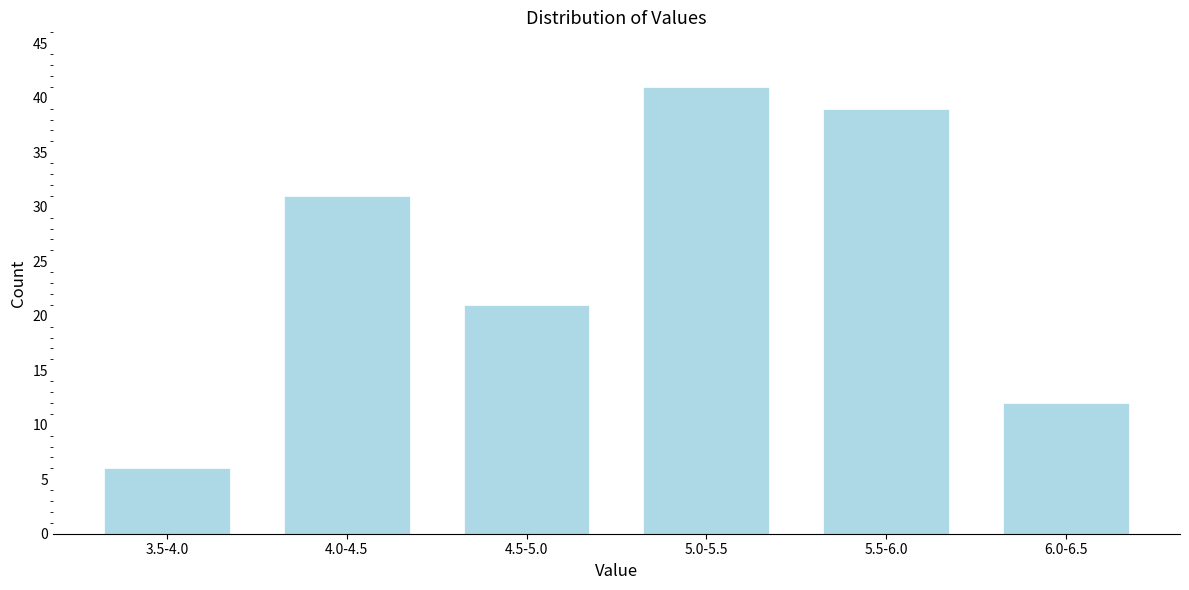

Reading left to right, list all the values displayed in this chart.

6	31	21	41	39	12